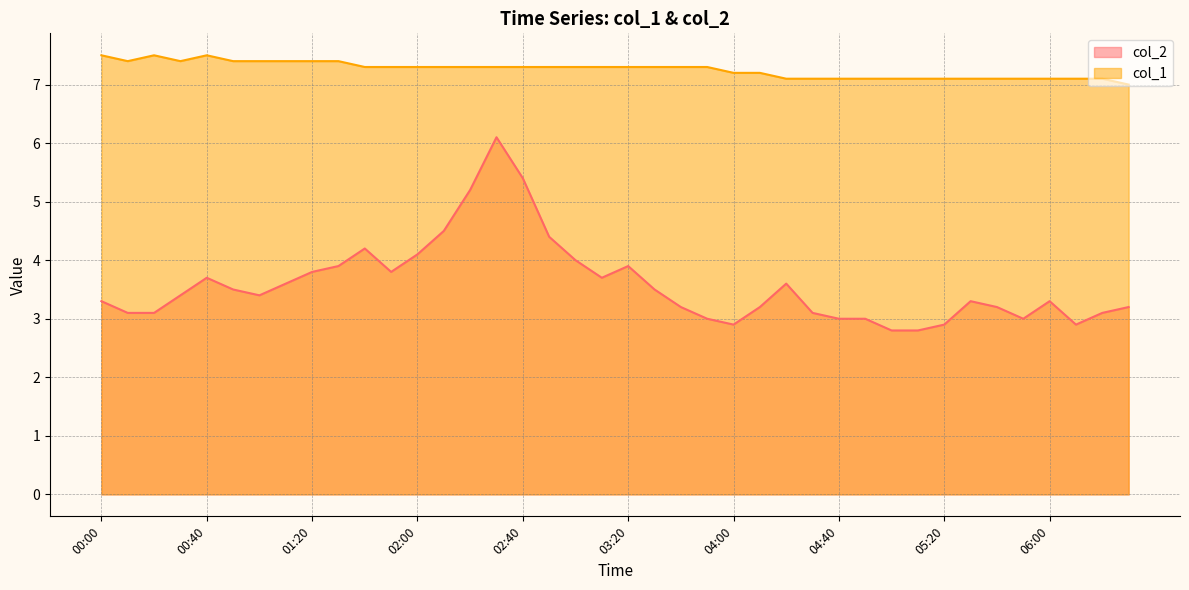

Reading left to right, list all the values displayed in this chart.

col_2: 3.3	3.1	3.1	3.4	3.7	3.5	3.4	3.6	3.8	3.9	4.2	3.8	4.1	4.5	5.2	6.1	5.4	4.4	4.0	3.7	3.9	3.5	3.2	3.0	2.9	3.2	3.6	3.1	3.0	3.0	2.8	2.8	2.9	3.3	3.2	3.0	3.3	2.9	3.1	3.2
col_1: 7.5	7.4	7.5	7.4	7.5	7.4	7.4	7.4	7.4	7.4	7.3	7.3	7.3	7.3	7.3	7.3	7.3	7.3	7.3	7.3	7.3	7.3	7.3	7.3	7.2	7.2	7.1	7.1	7.1	7.1	7.1	7.1	7.1	7.1	7.1	7.1	7.1	7.1	7.1	7.0